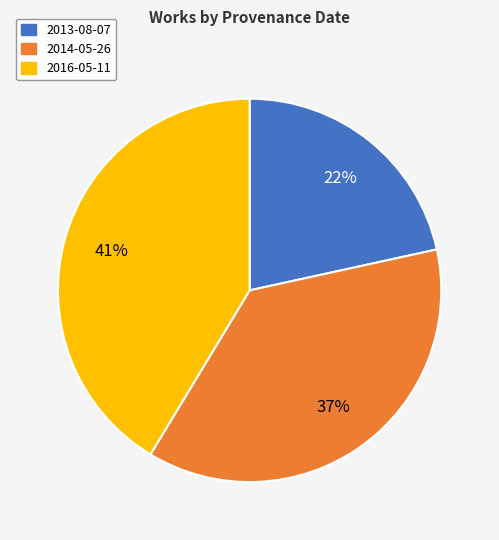

Does 2014-05-26 account for over 50% of the chart?

No